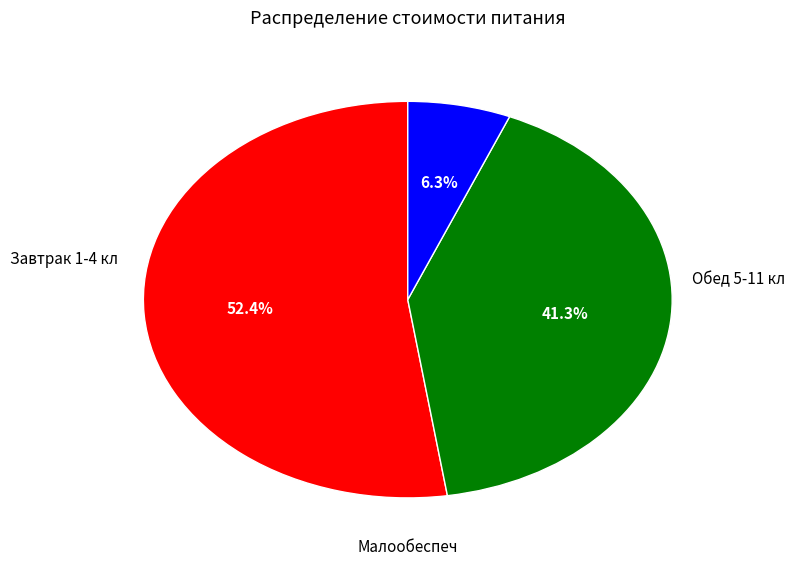

Is there a majority slice in this chart?

Yes